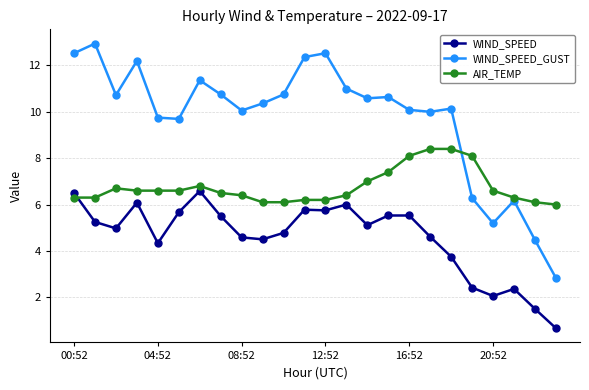

What is the value of the WIND_SPEED_GUST point at the 17th from the left?

10.1